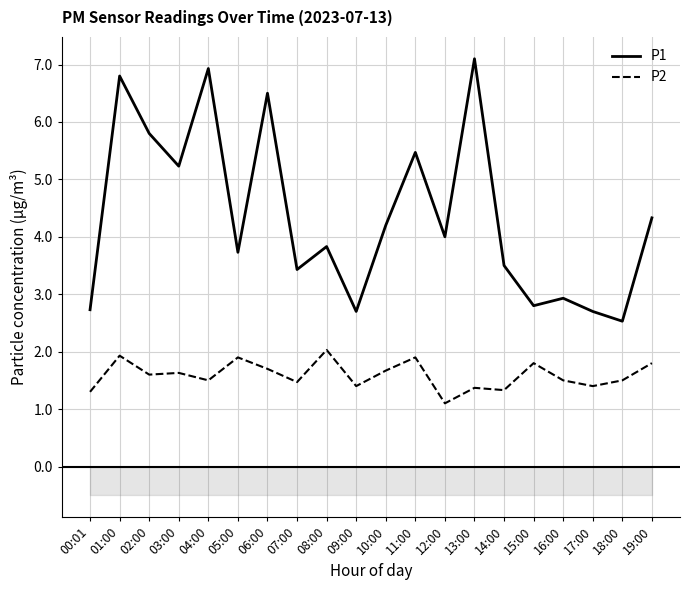

Rank the series by their average value, from lowest to highest.

P2, P1